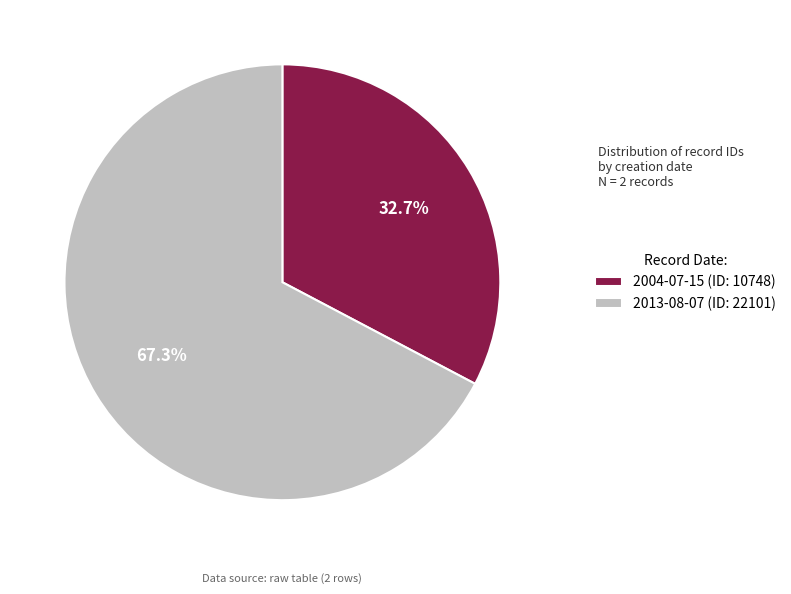

What is the total percentage of 2013-08-07 and 2004-07-15?

100.0%